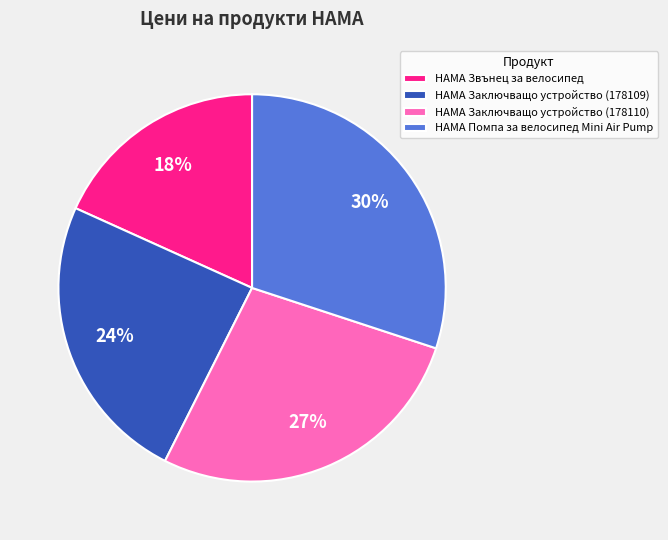

Do HAMA Заключващо устройство (178110) and HAMA Помпа за велосипед Mini Air Pump together represent more than half of the pie?

Yes